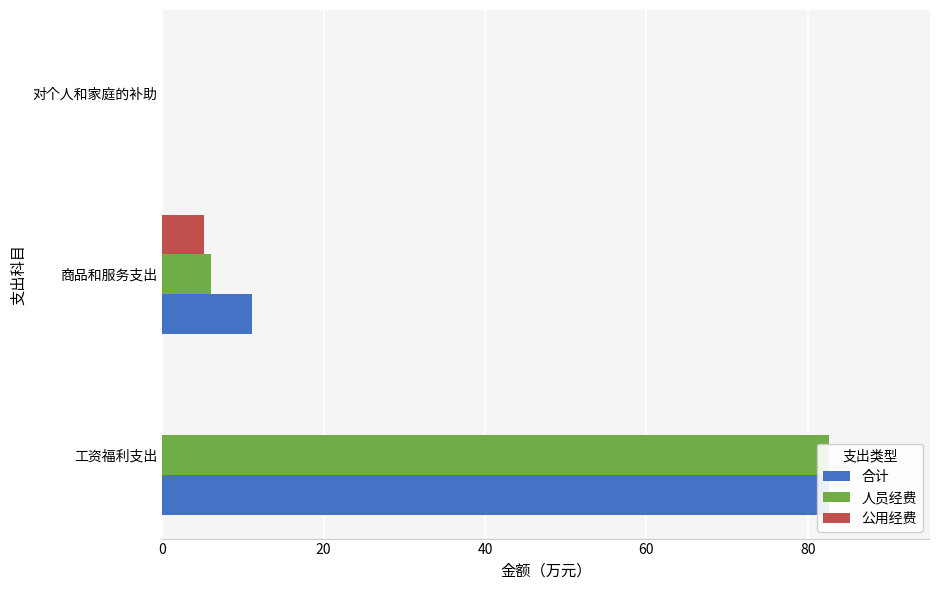

What is the spread (max minus min) of values at 工资福利支出?

82.7